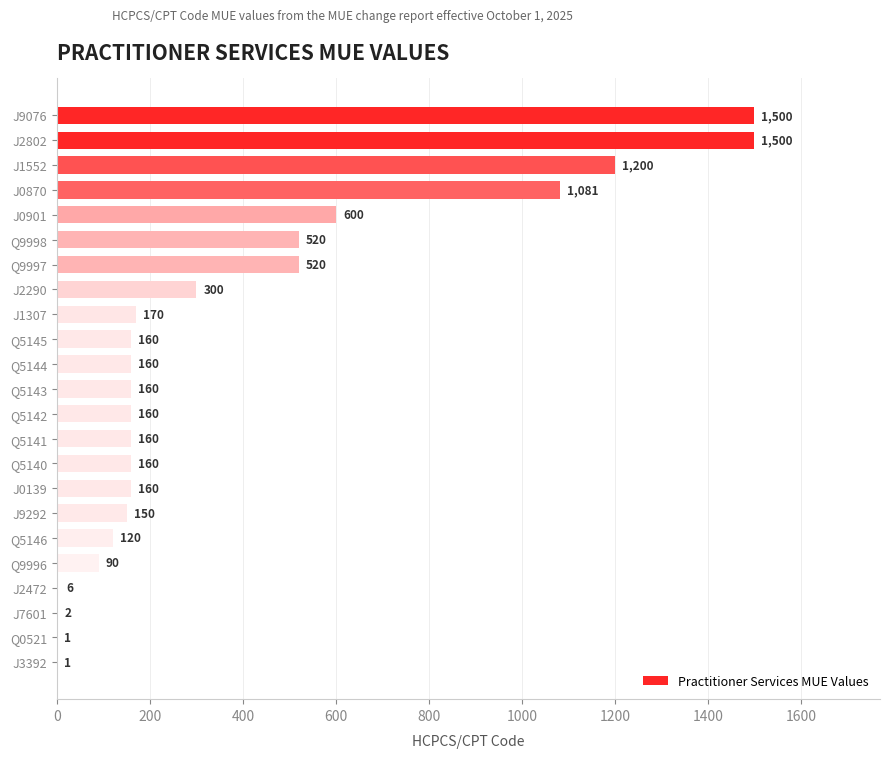

What is the greatest value displayed?

1500